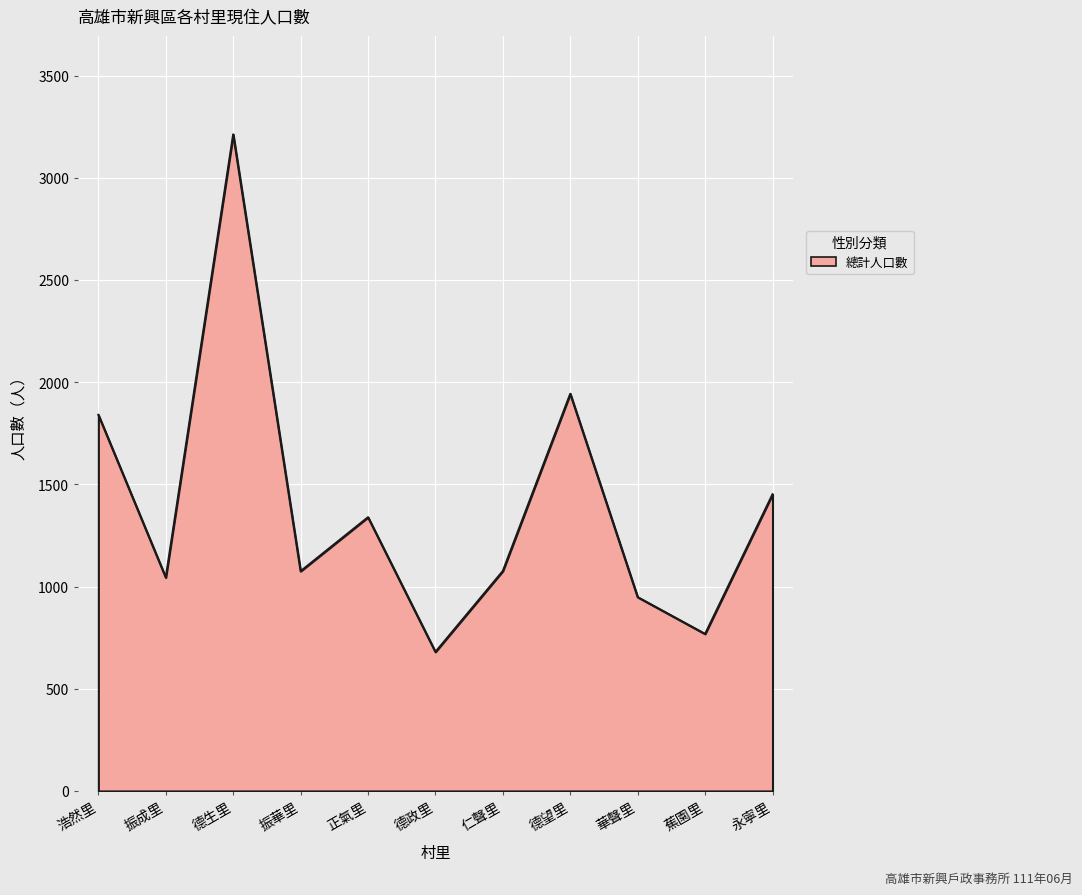

The value at 振華里 is 1075. True or false?

True